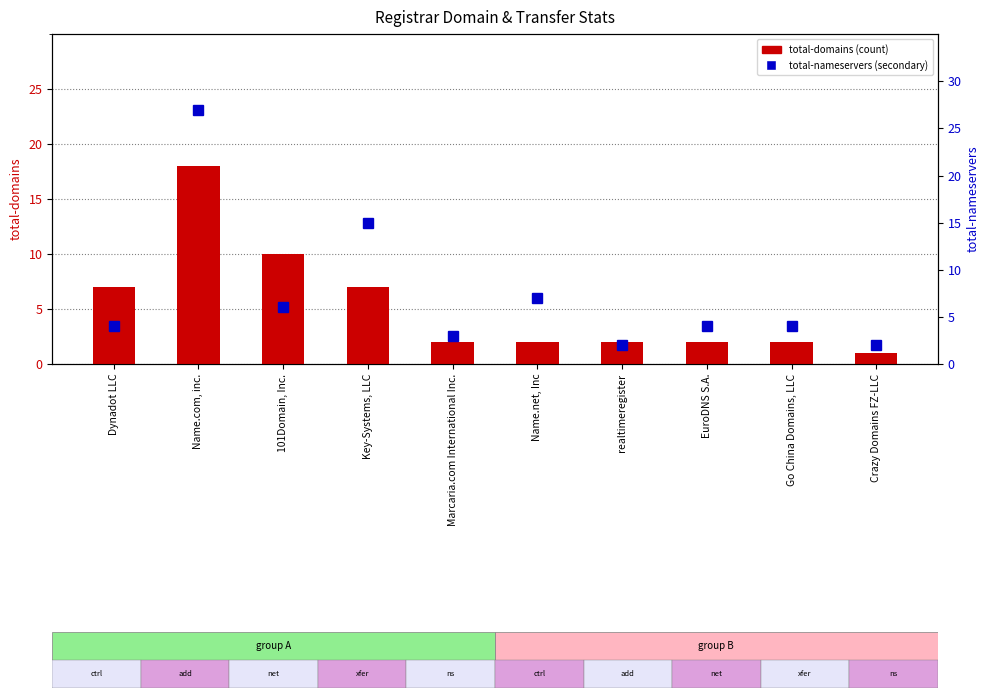

What is the highest value of the total-nameservers series?

27